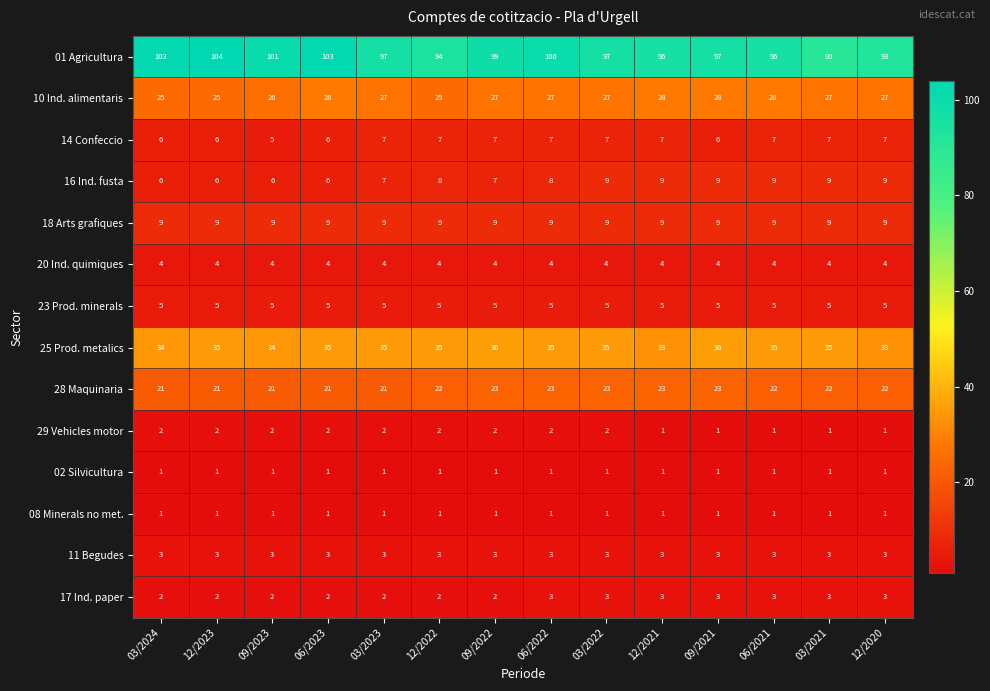

At which category is the sum across all series the highest?

06/2022